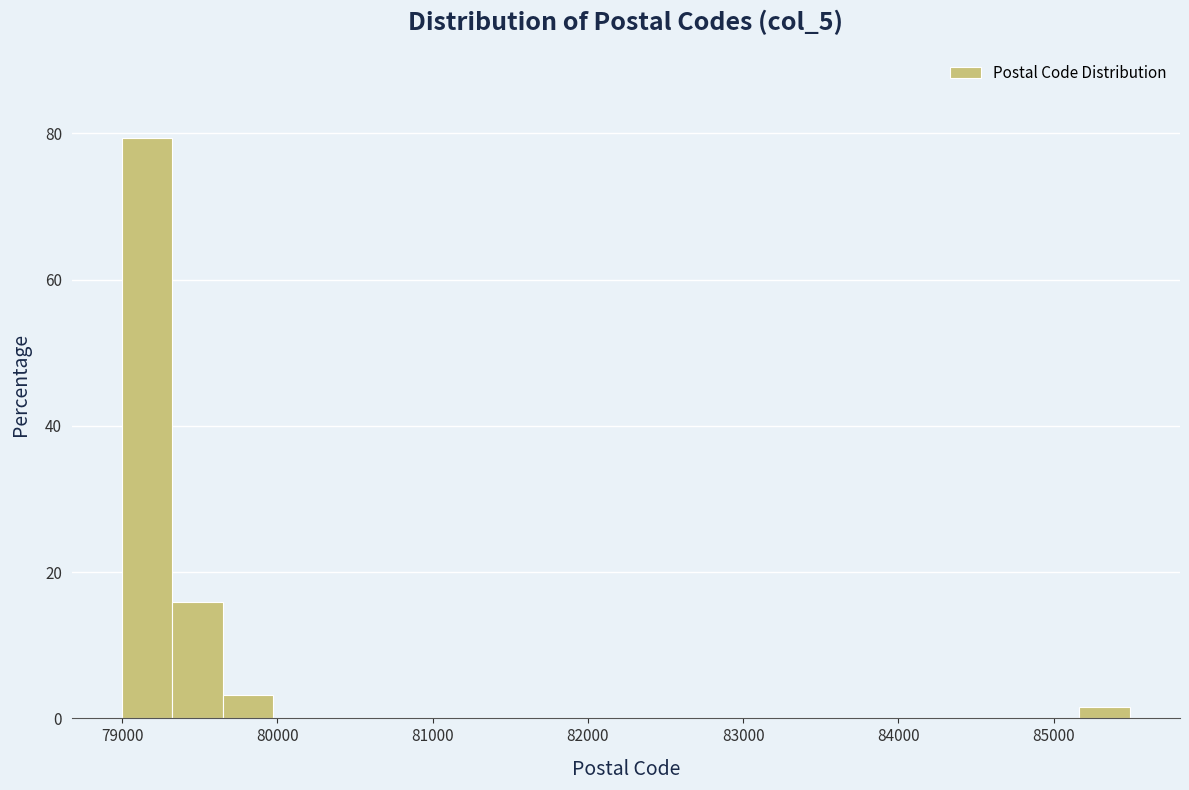

Read against the x-axis, roughly where is the centre of the tallest bar?

79200